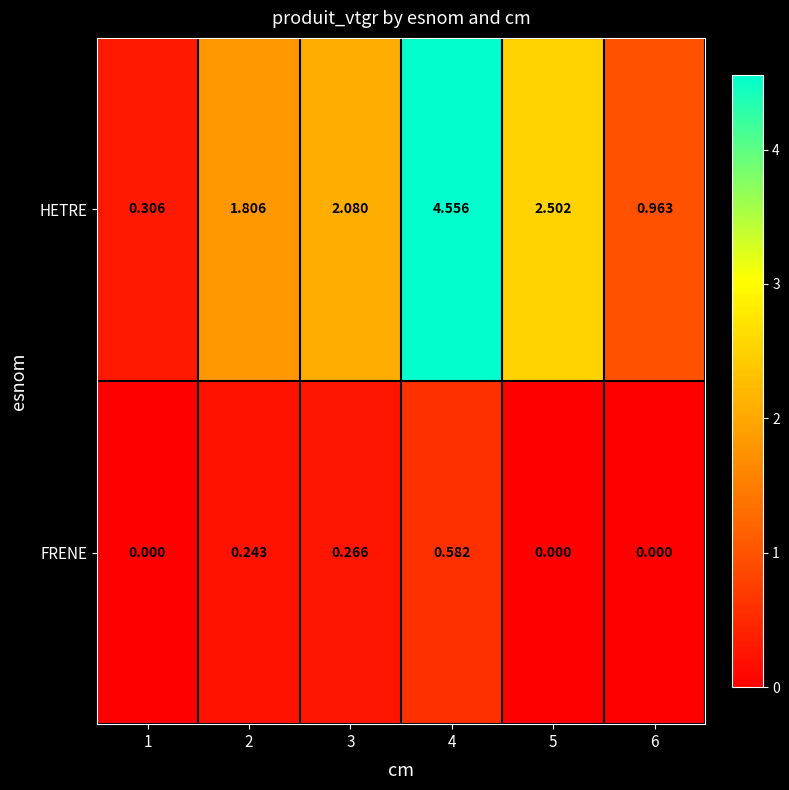

Between 5 and 6, which series saw the biggest shift?

HETRE